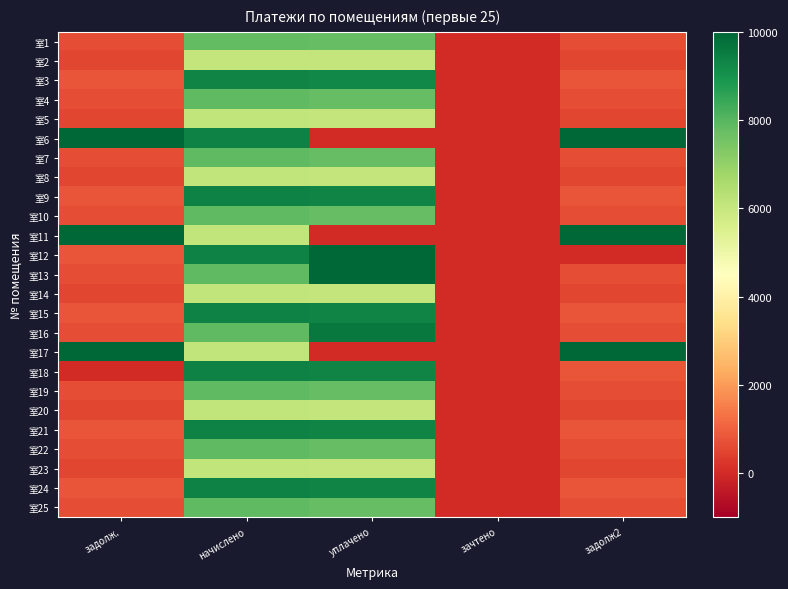

Reading right to left, extract all data points from this chart.

室1: задолж2=653.7	зачтено=0.0	уплачено=7793.4	начислено=7844.6	задолж.=653.7
室2: задолж2=507.4	зачтено=0.0	уплачено=6049.6	начислено=6089.4	задолж.=507.4
室3: задолж2=776.1	зачтено=0.0	уплачено=9252.4	начислено=9313.2	задолж.=776.1
室4: задолж2=654.7	зачтено=0.0	уплачено=7805.2	начислено=7856.5	задолж.=654.7
室5: задолж2=509.4	зачтено=0.0	уплачено=6073.3	начислено=6113.3	задолж.=509.4
室6: задолж2=10000.0	зачтено=0.0	уплачено=0.0	начислено=9396.8	задолж.=10000.0
室7: задолж2=654.7	зачтено=0.0	уплачено=7805.2	начислено=7856.5	задолж.=654.7
室8: задолж2=509.4	зачтено=0.0	уплачено=6073.3	начислено=6113.3	задолж.=509.4
室9: задолж2=783.1	зачтено=0.0	уплачено=9335.5	начислено=9396.8	задолж.=783.1
室10: задолж2=654.3	зачтено=0.0	уплачено=7805.0	начислено=7856.5	задолж.=654.4
室11: задолж2=10000.0	зачтено=0.0	уплачено=0.0	начислено=6113.3	задолж.=10000.0
室12: задолж2=0.0	зачтено=0.0	уплачено=10000.0	начислено=9396.8	задолж.=783.1
室13: задолж2=657.8	зачтено=0.0	уплачено=10000.0	начислено=7856.5	задолж.=657.0
室14: задолж2=509.4	зачтено=0.0	уплачено=6073.3	начислено=6113.3	задолж.=509.4
室15: задолж2=782.6	зачтено=0.0	уплачено=9335.9	начислено=9396.8	задолж.=782.1
室16: задолж2=656.8	зачтено=0.0	уплачено=9594.8	начислено=7856.5	задолж.=654.7
室17: задолж2=10000.0	зачтено=0.0	уплачено=0.0	начислено=6113.3	задолж.=10000.0
室18: задолж2=783.1	зачтено=0.0	уплачено=9335.5	начислено=9396.8	задолж.=0.0
室19: задолж2=654.7	зачтено=0.0	уплачено=7805.2	начислено=7856.5	задолж.=654.7
室20: задолж2=509.4	зачтено=0.0	уплачено=6073.3	начислено=6113.3	задолж.=509.4
室21: задолж2=783.1	зачтено=0.0	уплачено=9335.5	начислено=9396.8	задолж.=783.1
室22: задолж2=654.7	зачтено=0.0	уплачено=7805.2	начислено=7856.5	задолж.=654.7
室23: задолж2=509.4	зачтено=0.0	уплачено=6073.3	начислено=6113.3	задолж.=509.4
室24: задолж2=783.1	зачтено=0.0	уплачено=9335.5	начислено=9396.8	задолж.=783.1
室25: задолж2=654.7	зачтено=0.0	уплачено=7805.2	начислено=7856.5	задолж.=654.7